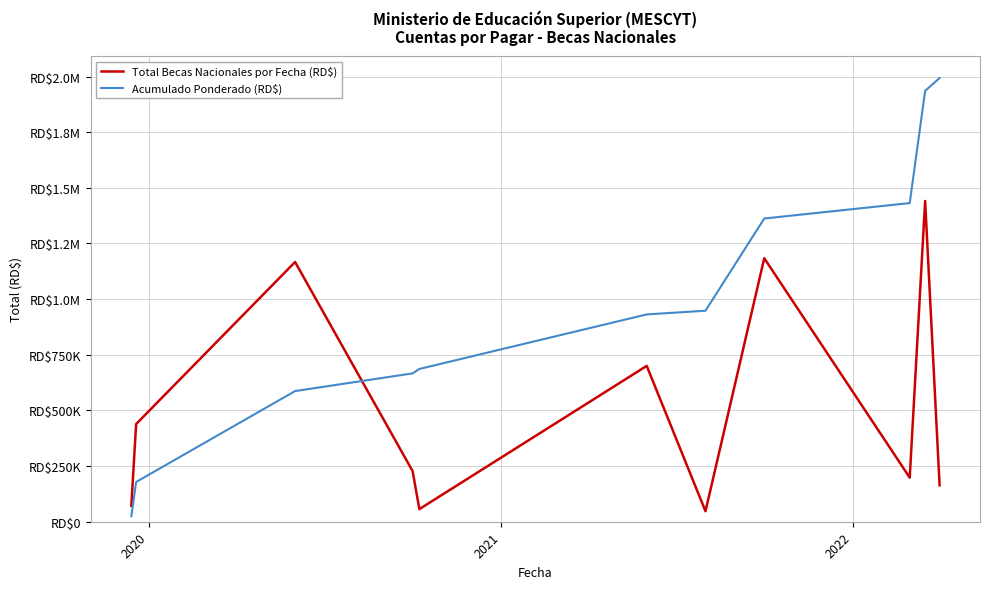

How many times do Acumulado Ponderado (RD$) and Total Becas Nacionales por Fecha (RD$) cross each other?

1